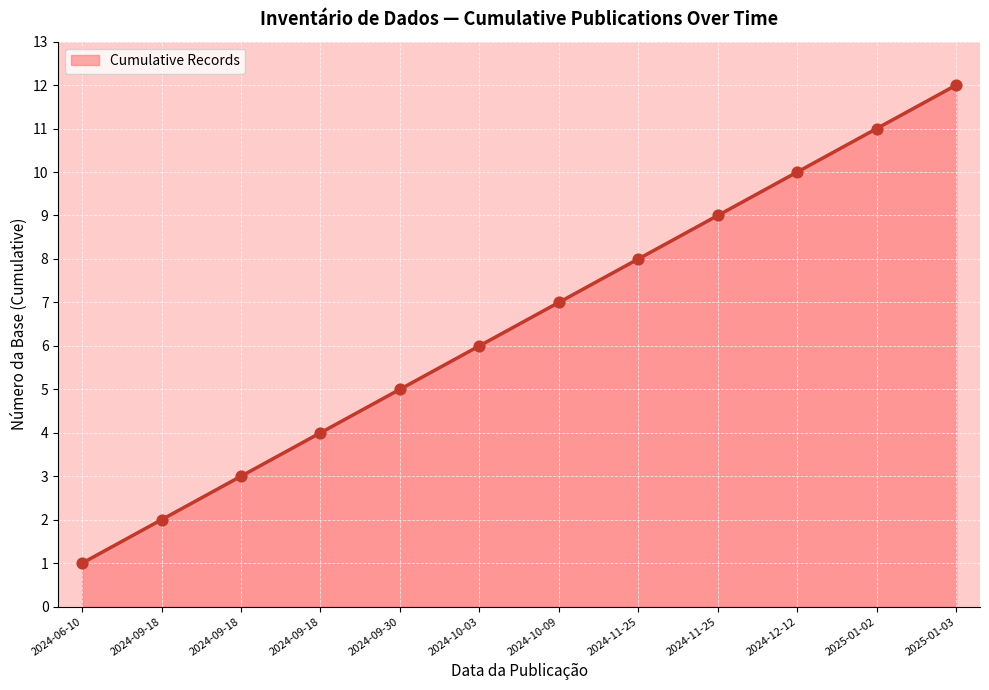

What is the ratio of the value at 2024-09-18 to the value at 2024-09-30?

0.4